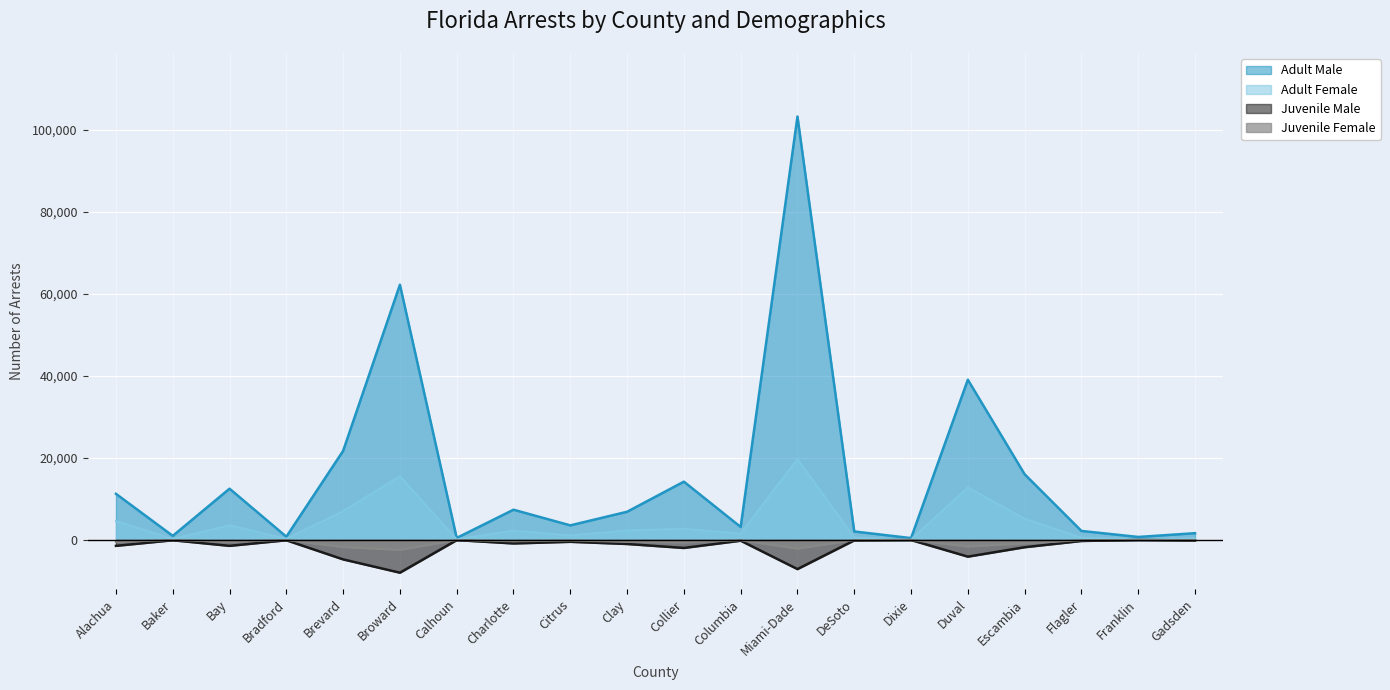

How many lines are shown in the chart?

4